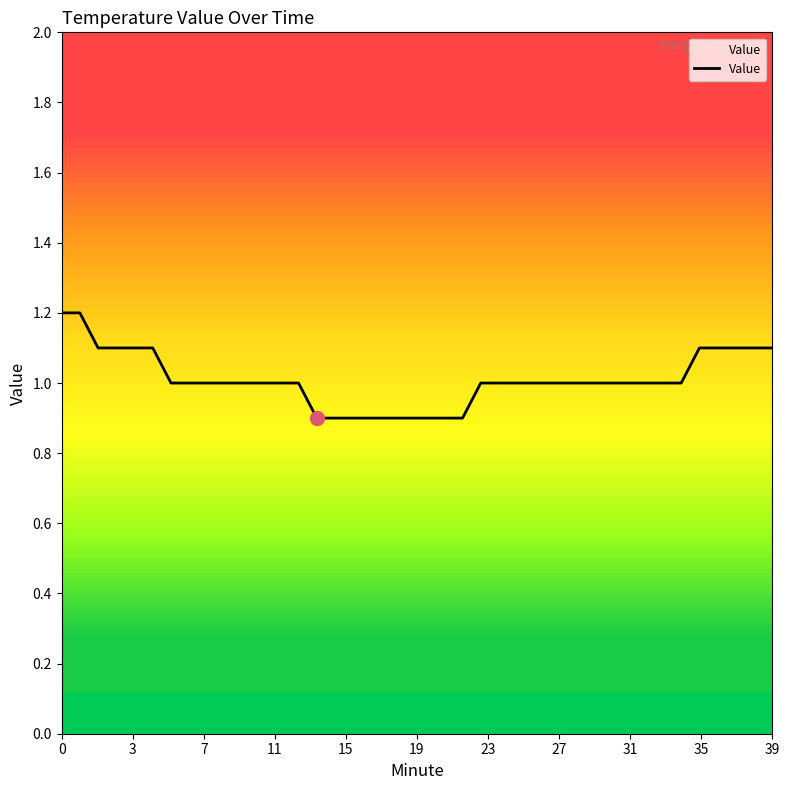

What is the maximum value shown in the chart?

1.2